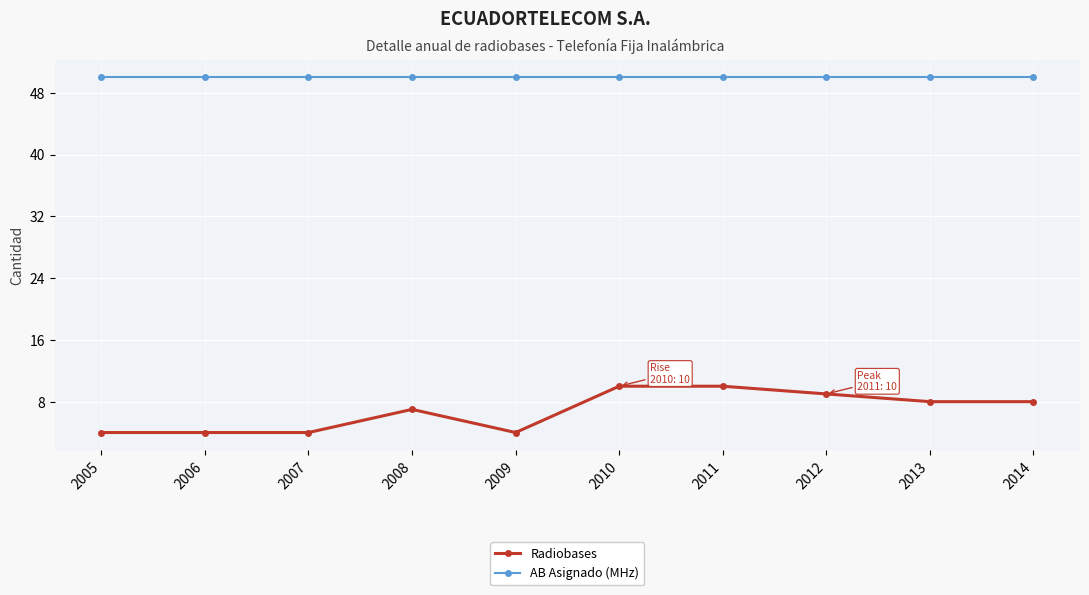

Is it true that Radiobases equals 10 at 2011?

True